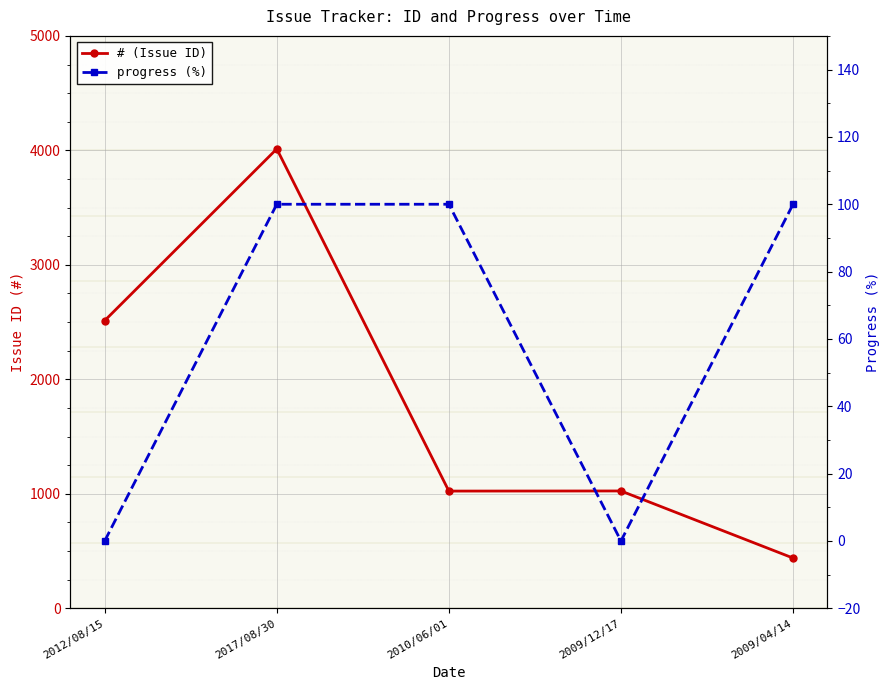

What is the difference between the maximum and minimum values in the # series?

3574